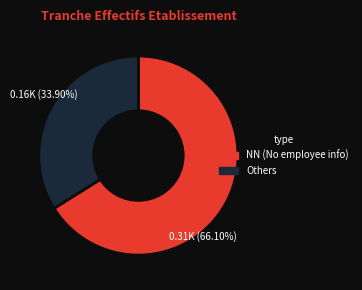

Is there any slice that represents more than half of the pie?

Yes